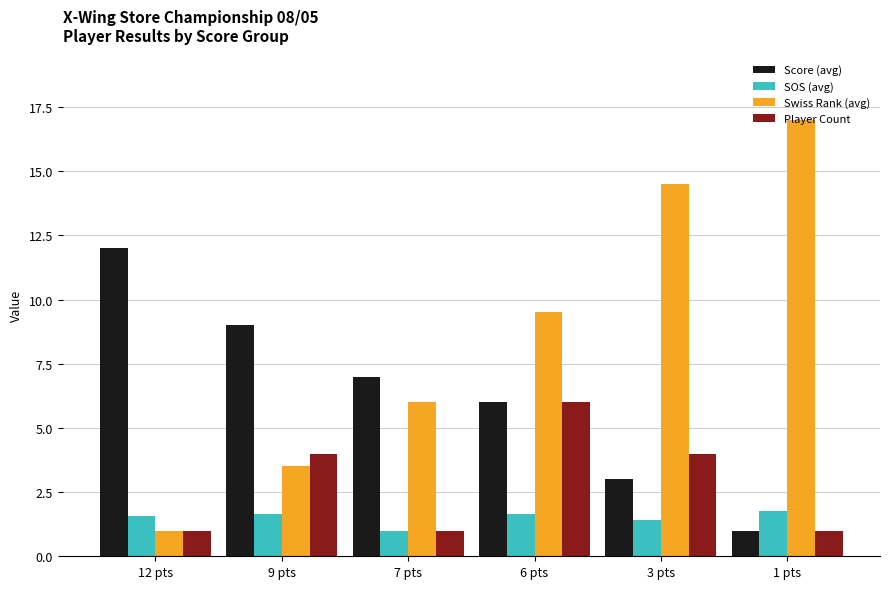

At 9 pts, list the series in order from largest to smallest.

Score (avg), Player Count, Swiss Rank (avg), SOS (avg)